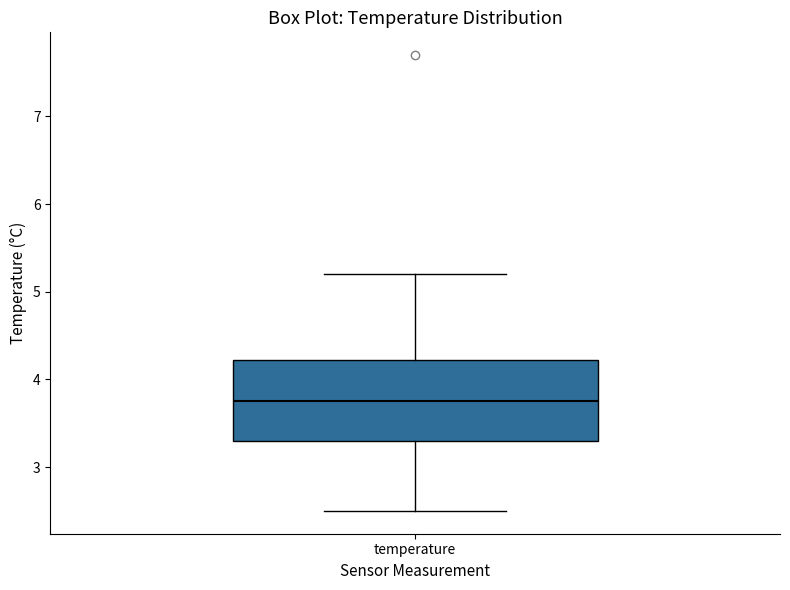

Transcribe this box plot: give where the median line is, the range the box spans, and where the two whiskers end, as read against the y-axis. The values are not printed on the chart, so give them approximately, as read against the axis.

median 3.8, box 3.3 to 4.2, whiskers 2.5 to 5.2